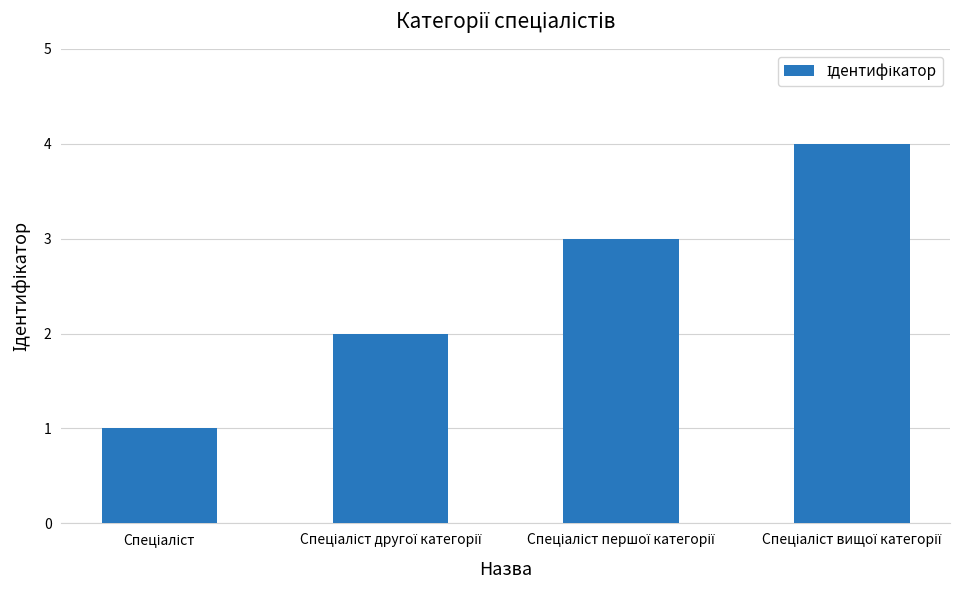

What is the sum of all values?

10